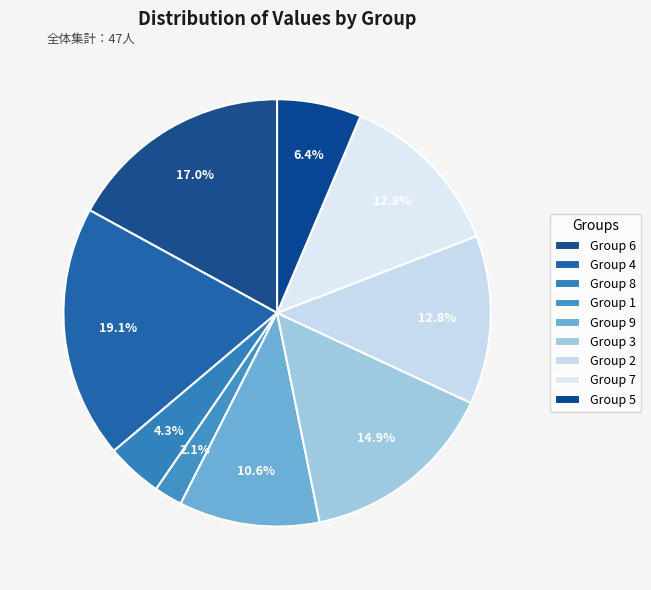

How many slices are in this pie chart?

9